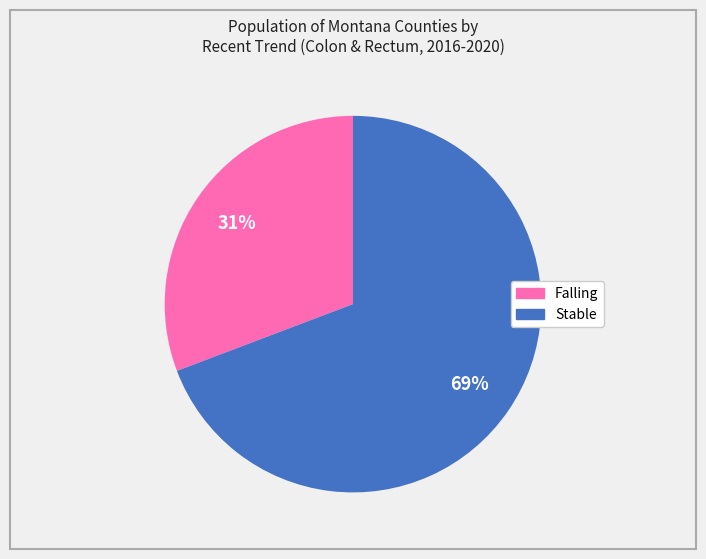

To the nearest percent, what is the average slice percentage?

50%